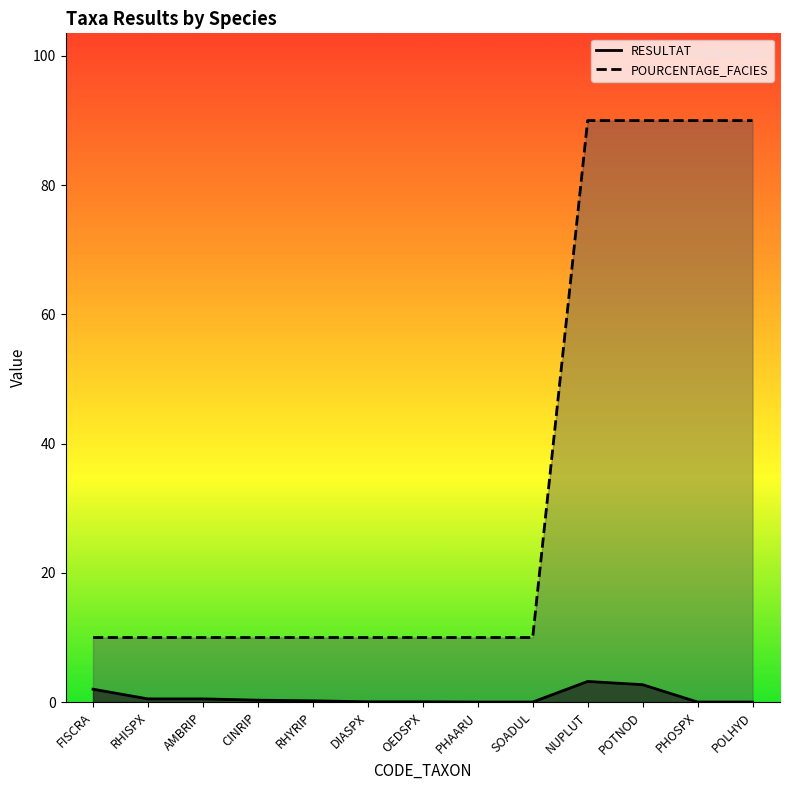

Which series has the widest spread of values?

POURCENTAGE_FACIES